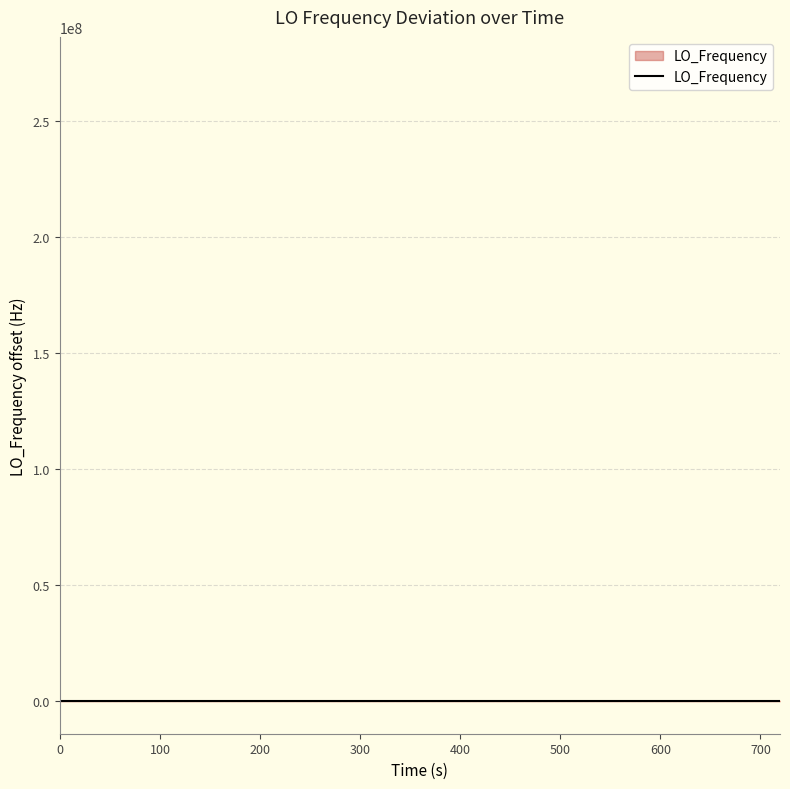

How many distinct data groups are displayed?

1